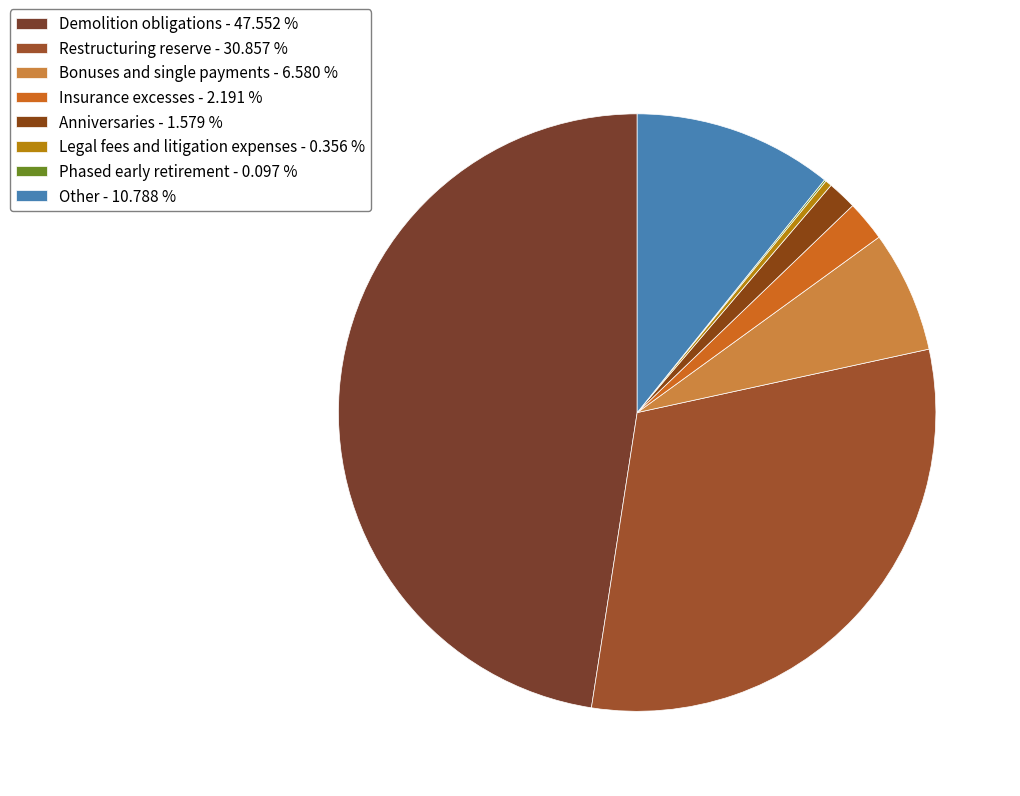

Which category has the biggest portion of the pie?

Demolition obligations